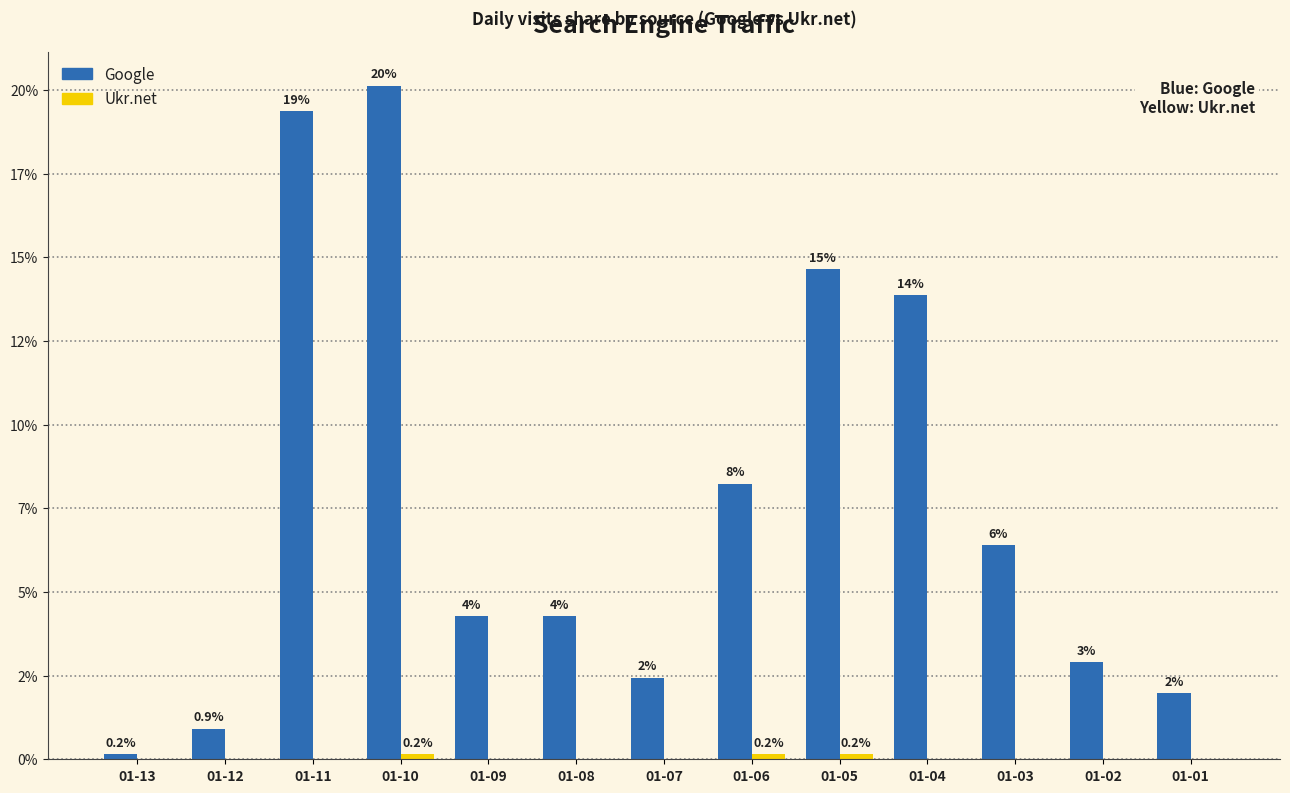

What is the difference between the highest and lowest values at 01-11?

19.4